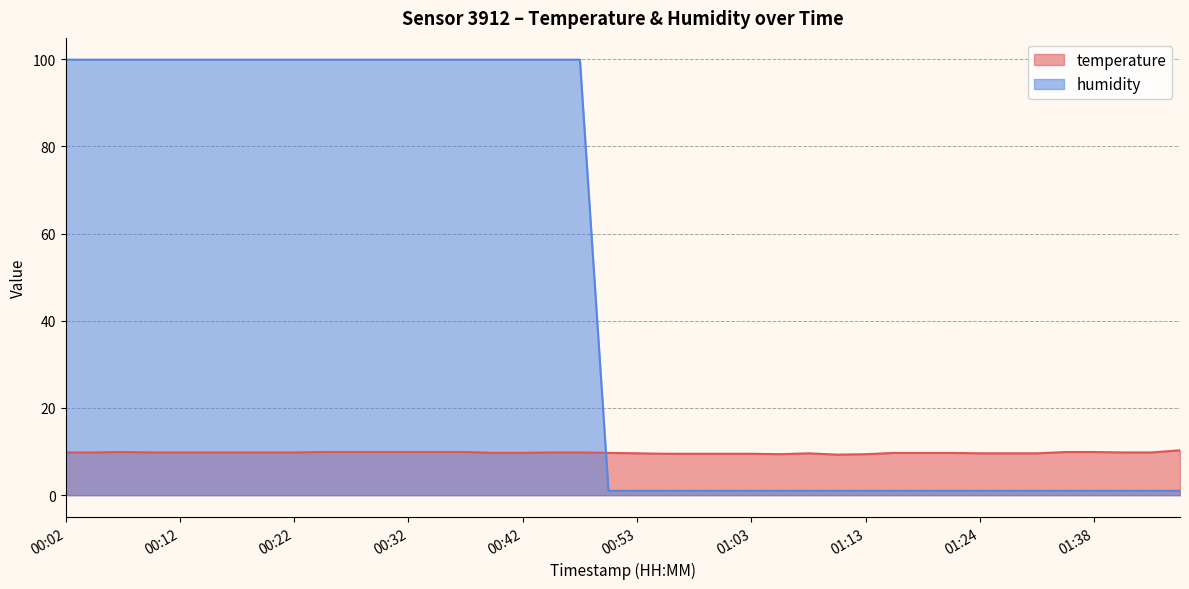

What is the label of the 16th point from the left?

00:40